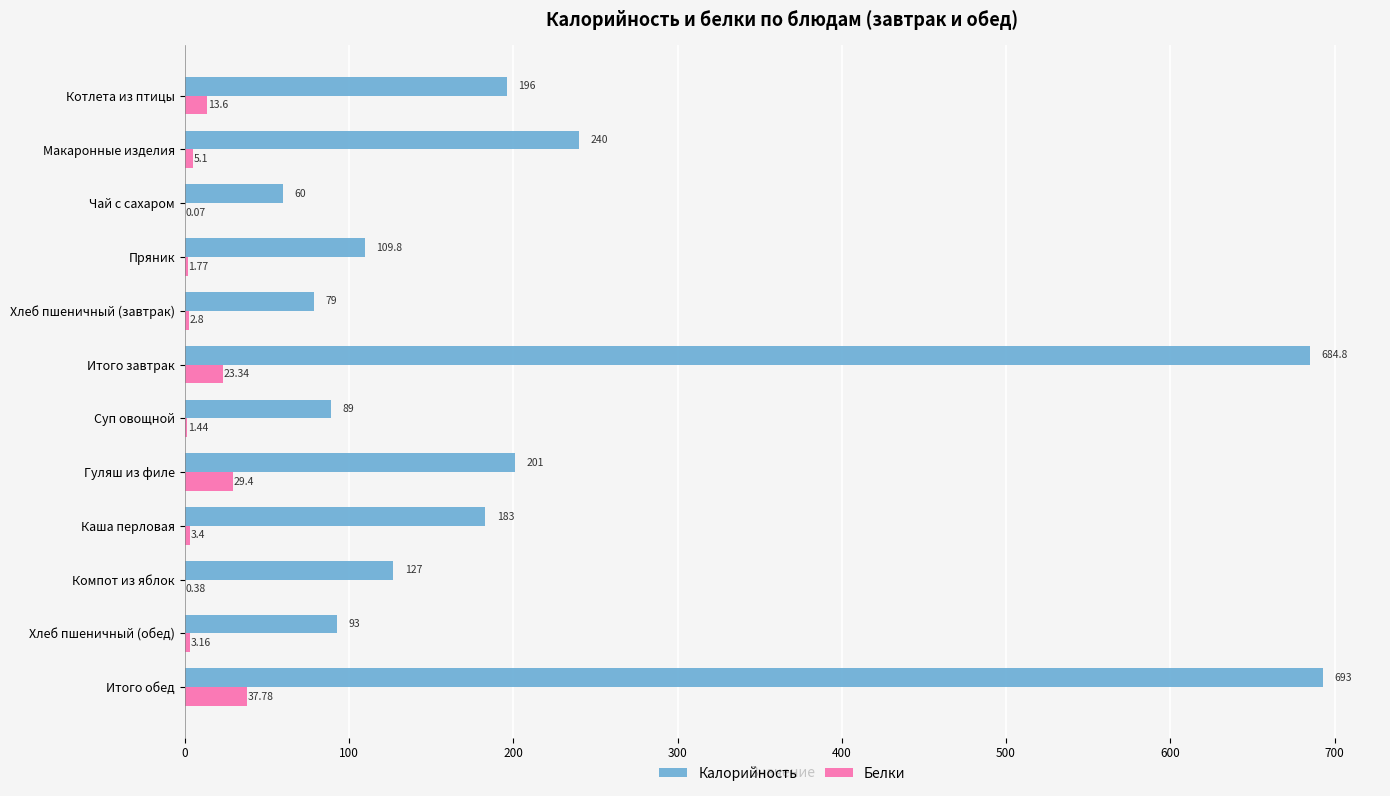

At which category is the sum across all series the highest?

Итого обед